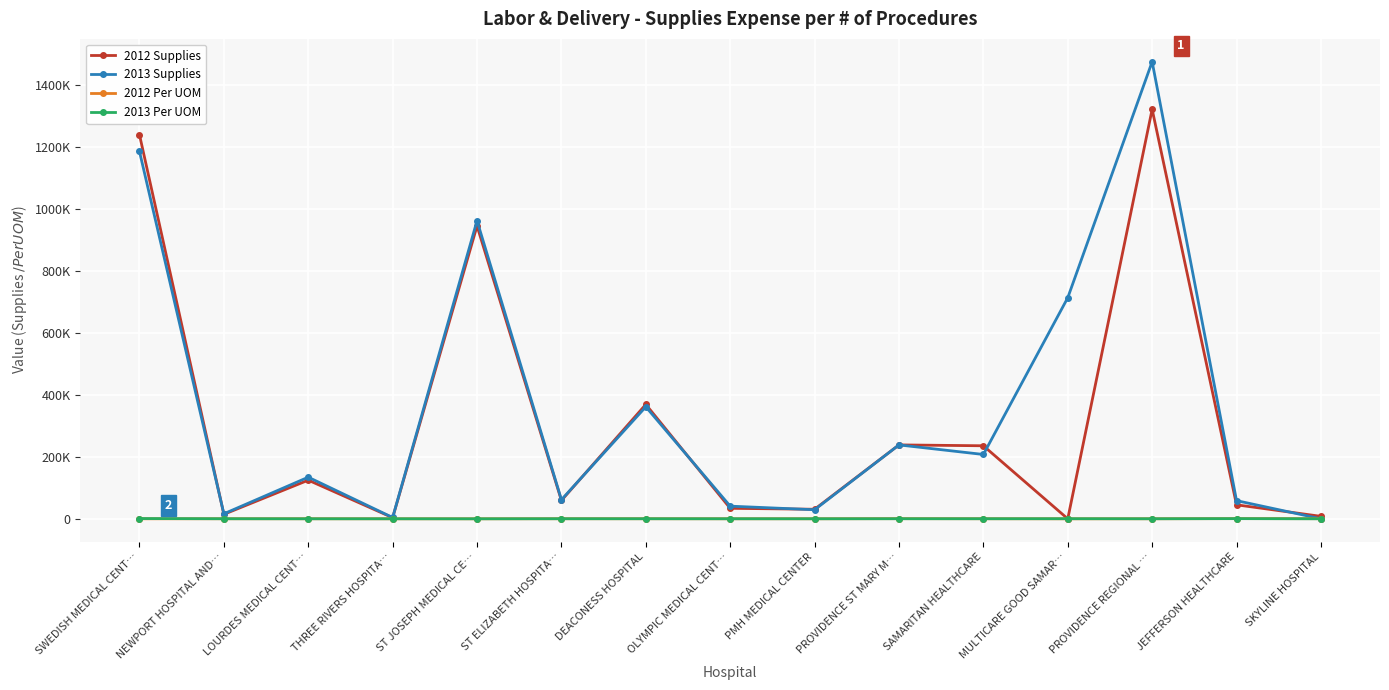

What is the total value across all series at NEWPORT HOSPITAL AND…?

30974.4